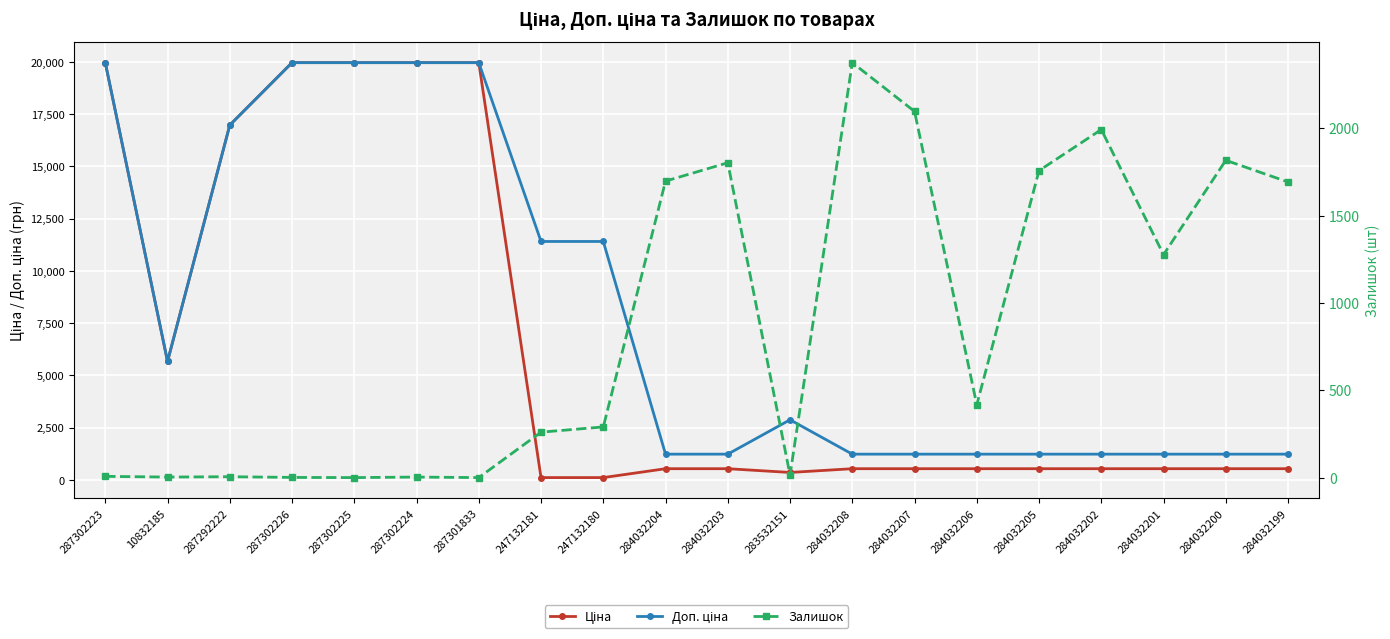

At how many categories does at least one series exceed 17382?

5